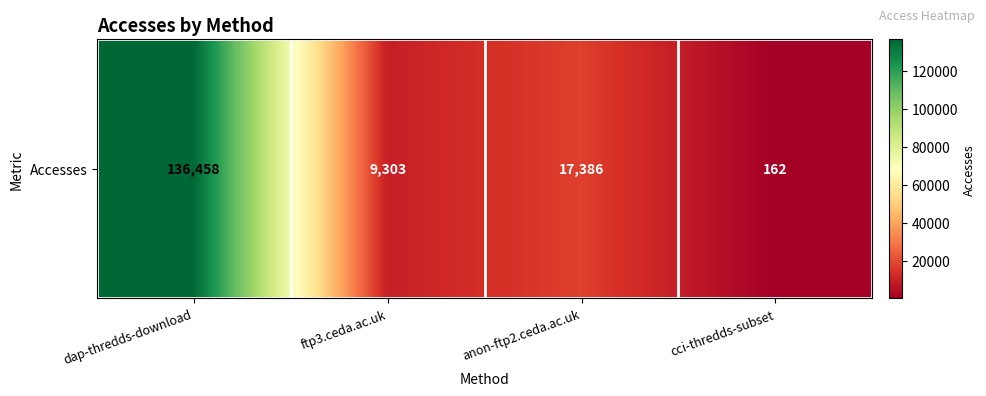

Reading right to left, what are all the values shown in this chart?

162	17386	9303	136458